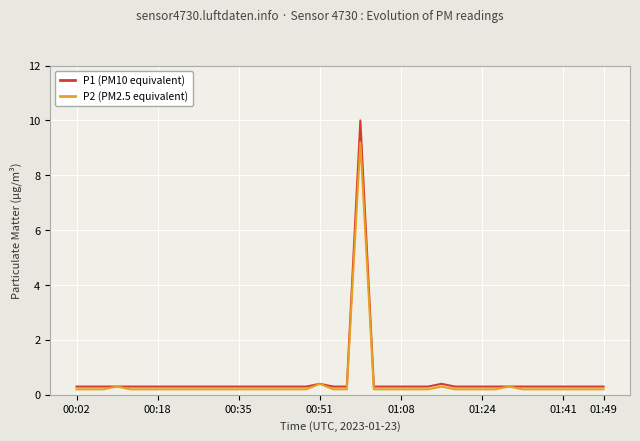

Which series has the widest spread of values?

P1 (PM10 equivalent)